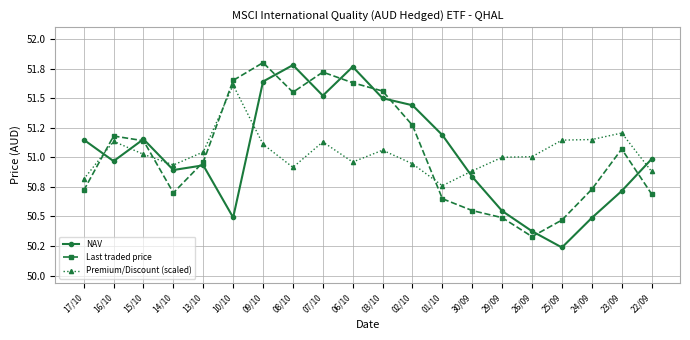

What are all the series names shown in the legend?

NAV, Last traded price, Premium/Discount (scaled)